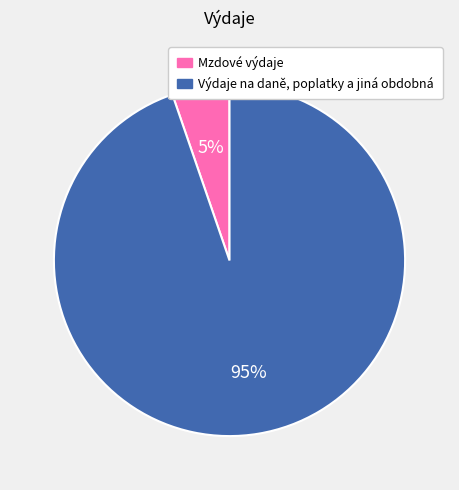

Which has a higher value, Výdaje na daně, poplatky a jiná obdobná or Mzdové výdaje?

Výdaje na daně, poplatky a jiná obdobná